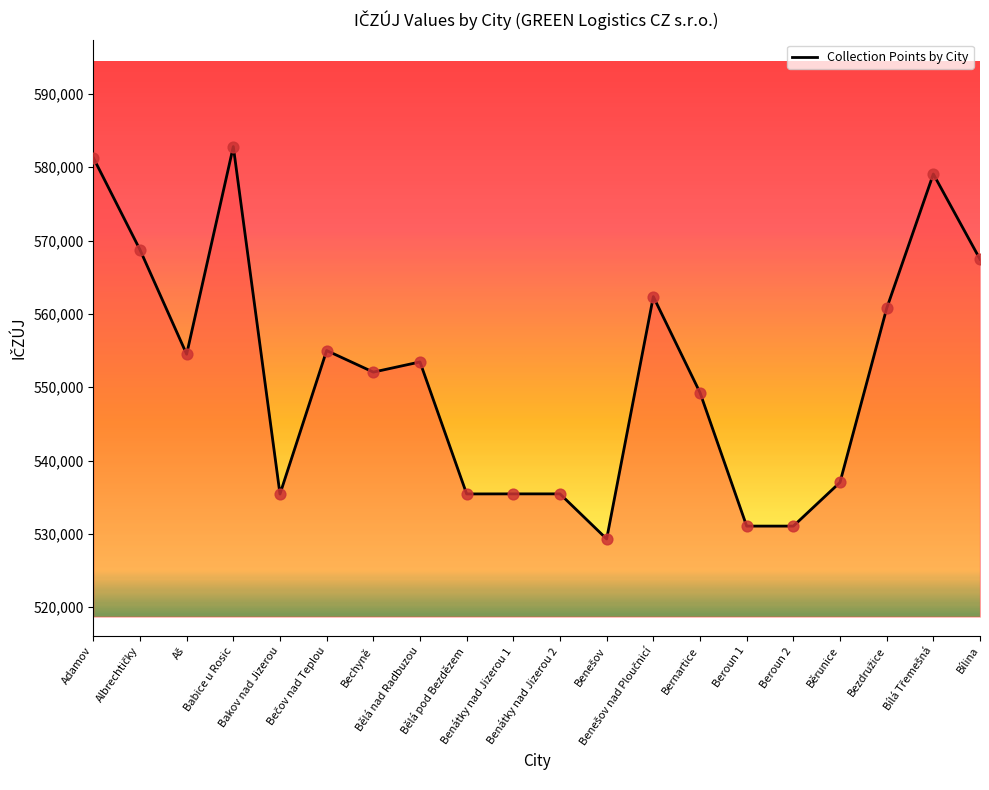

What is the difference between the maximum and minimum values?

53505